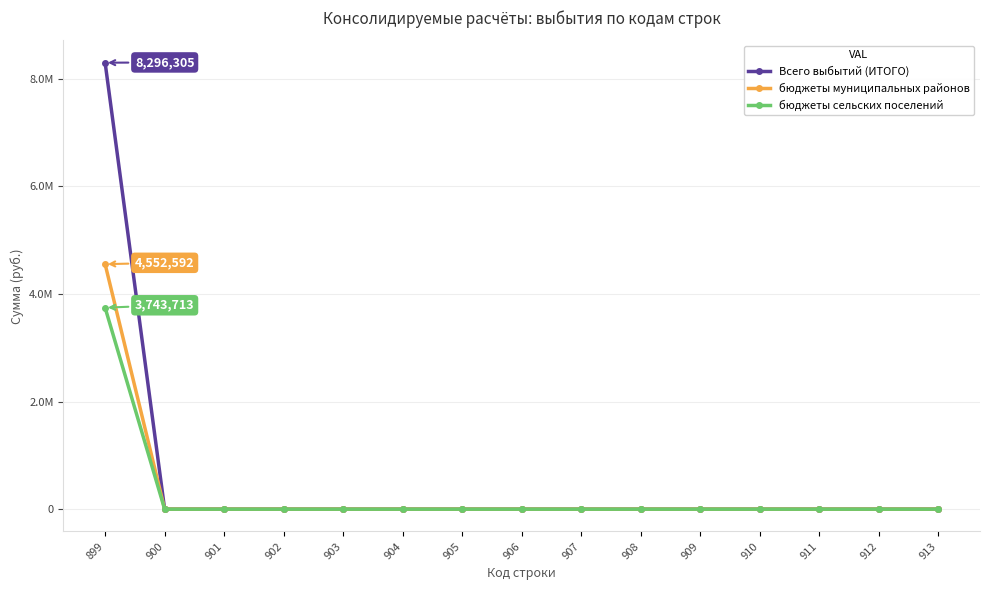

Between 911 and 902, which is larger?

911